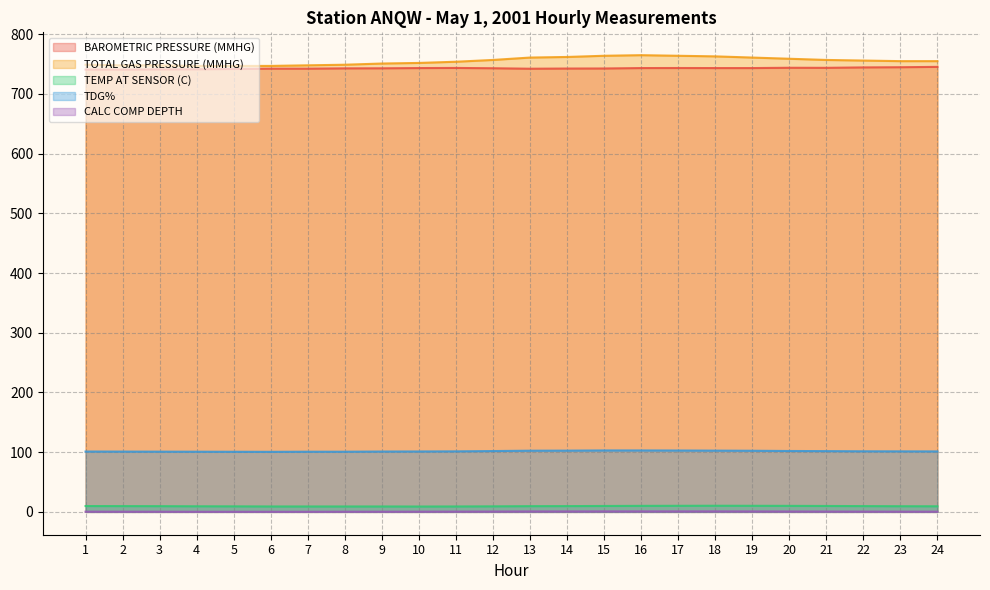

Reading left to right, extract all data points from this chart.

BAROMETRIC PRESSURE (MMHG): 740.9	740.9	741.2	741.4	741.9	742.4	742.4	742.9	743.0	743.4	743.6	743.1	742.3	742.6	742.7	743.4	743.5	743.4	743.4	743.9	743.8	744.5	744.8	745.4
TOTAL GAS PRESSURE (MMHG): 749.0	748.0	748.0	747.0	747.0	747.0	748.0	749.0	751.0	752.0	754.0	757.0	761.0	762.0	764.0	765.0	764.0	763.0	761.0	759.0	757.0	756.0	755.0	755.0
TEMP AT SENSOR (C): 9.8	9.7	9.6	9.4	9.3	9.1	9.1	9.1	9.1	9.0	9.1	9.3	9.6	9.7	9.9	10.1	10.2	10.3	10.2	10.1	9.9	9.7	9.5	9.4
TDG%: 101.1	101.0	100.9	100.8	100.7	100.6	100.8	100.8	101.1	101.2	101.4	101.9	102.5	102.6	102.9	102.9	102.8	102.6	102.4	102.0	101.8	101.5	101.4	101.3
CALC COMP DEPTH: 0.4	0.3	0.3	0.2	0.2	0.2	0.2	0.3	0.3	0.4	0.5	0.6	0.8	0.8	0.9	0.9	0.9	0.9	0.8	0.7	0.6	0.5	0.4	0.4